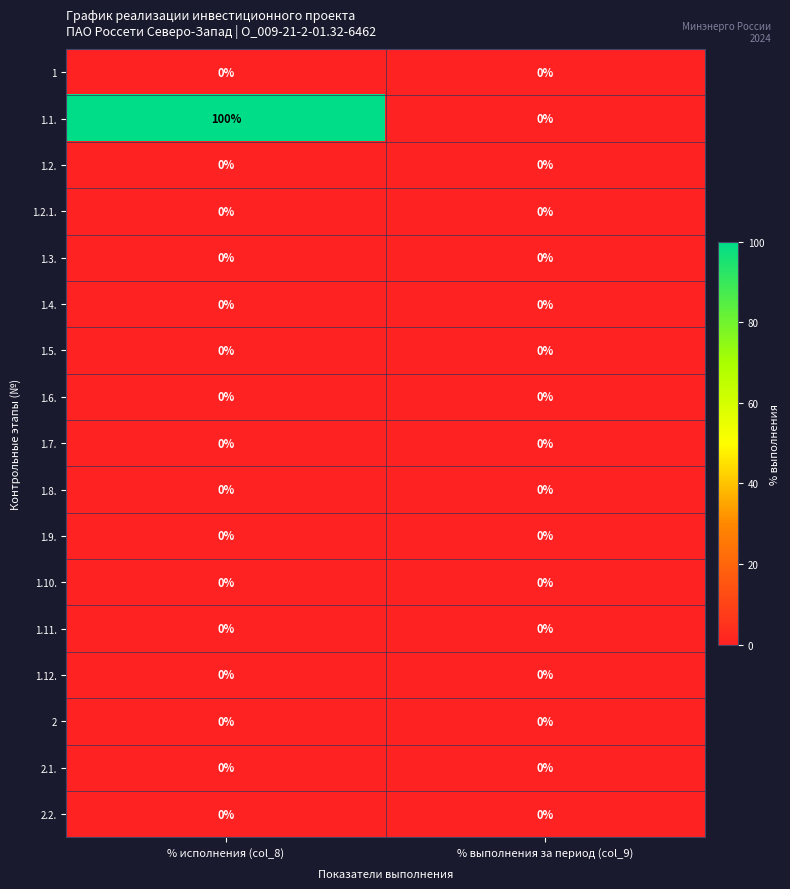

Which series has the largest range (max minus min)?

1.1.